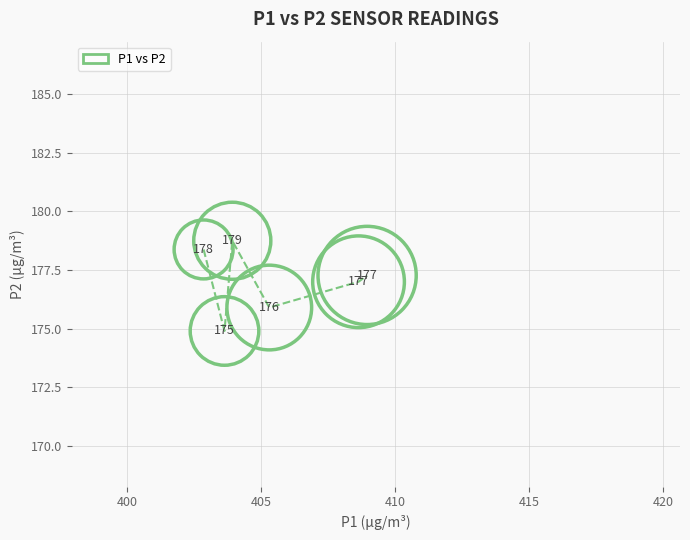

What is the range of X values (max minus min)?

6.1